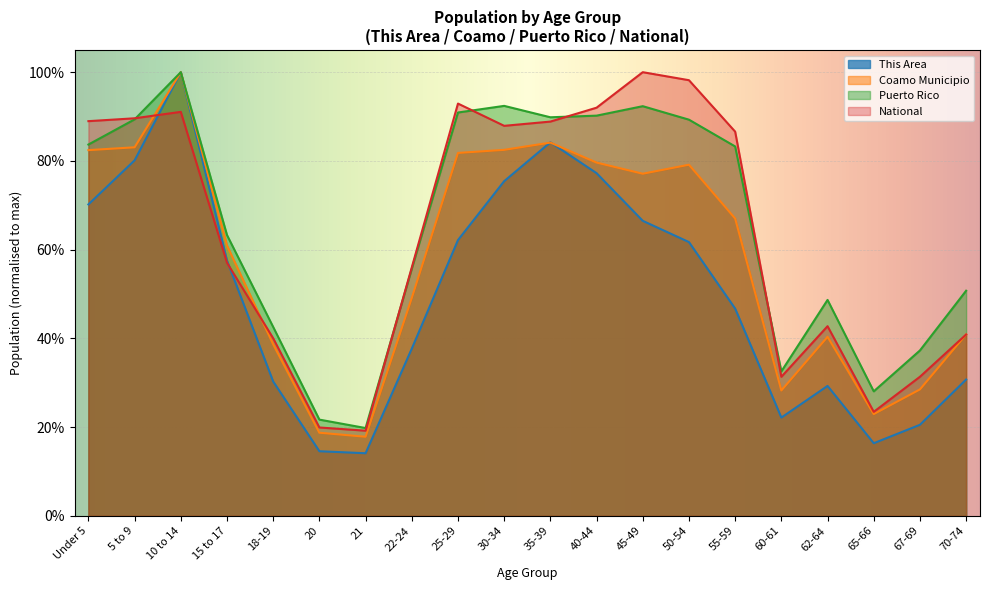

Does the chart display data point markers on the line(s)?

No